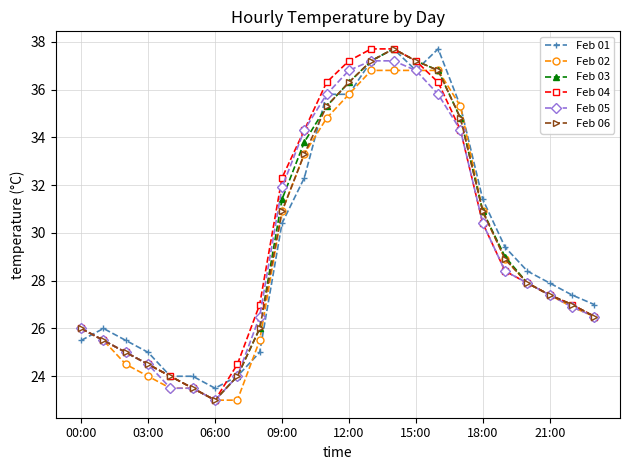

What is the value of the Feb 02 point at the 11th from the left?

33.3